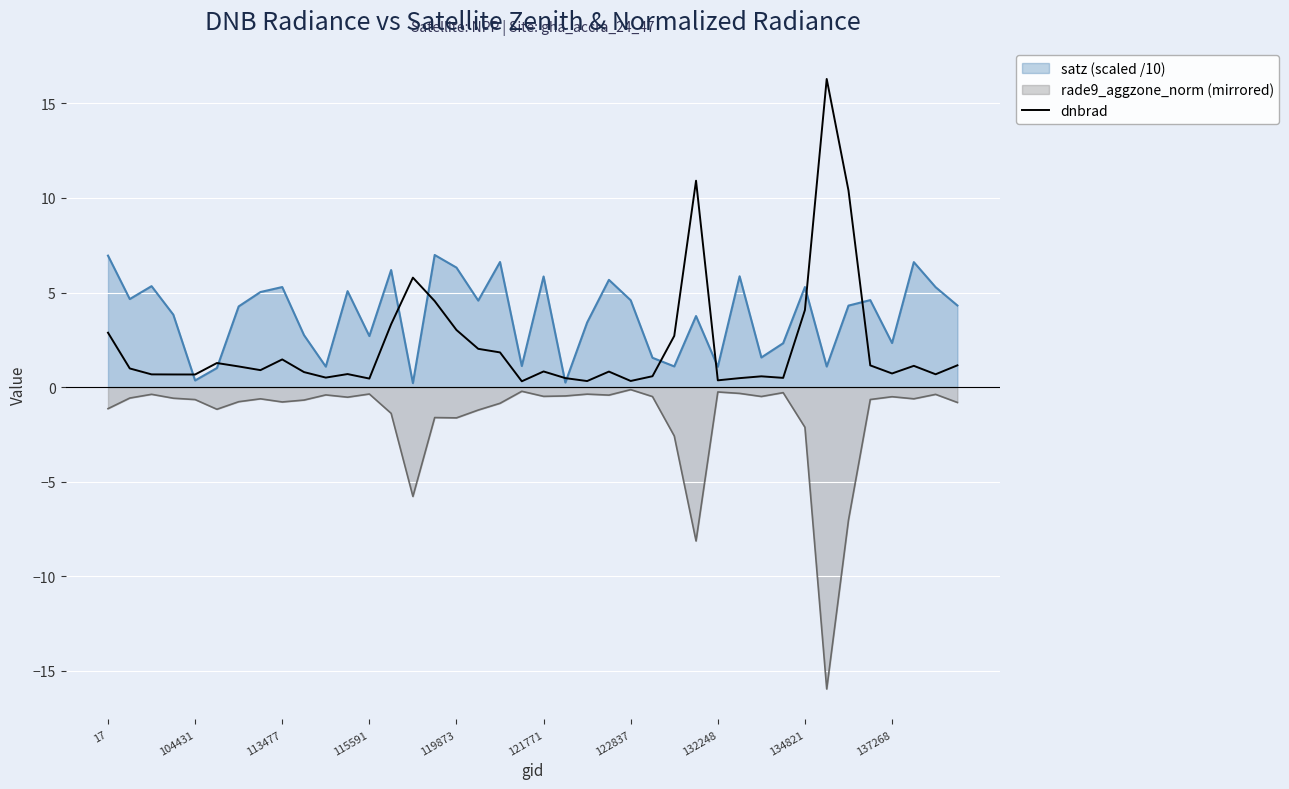

What is the sum of the values at 34 and 39?

11.5